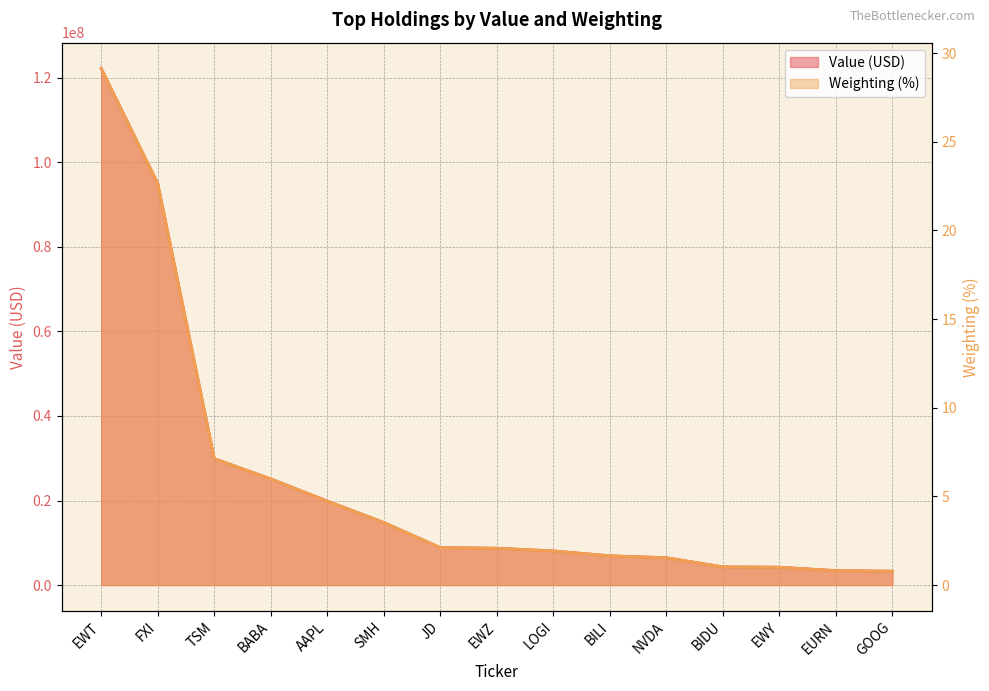

The value of Weighting at LOGI is 3.0. True or false?

False